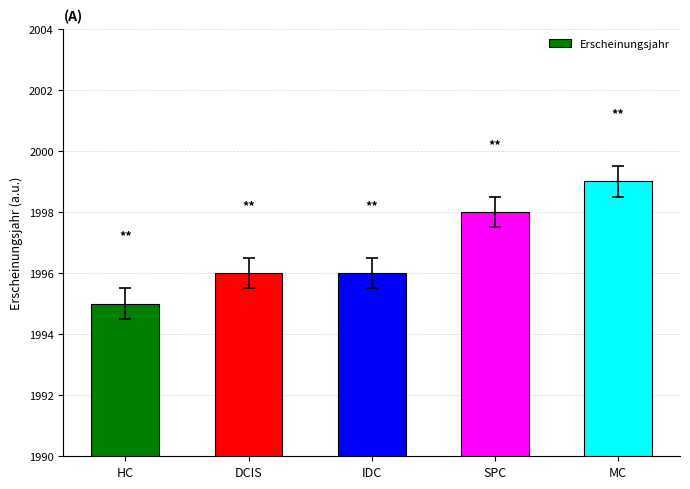

The value at DCIS is 928. True or false?

False